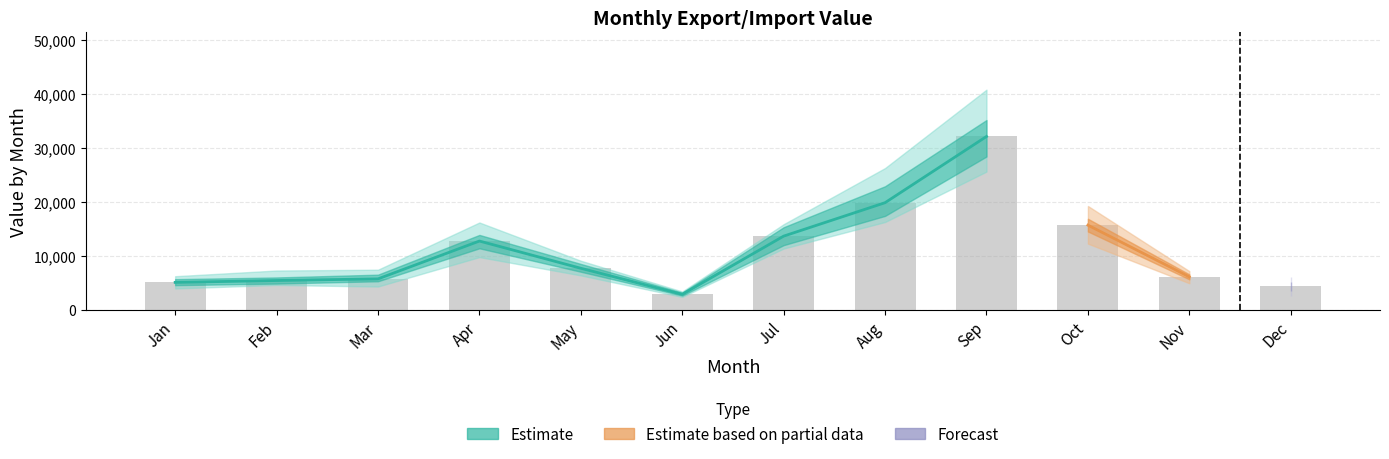

Count the number of categories in the chart.

12